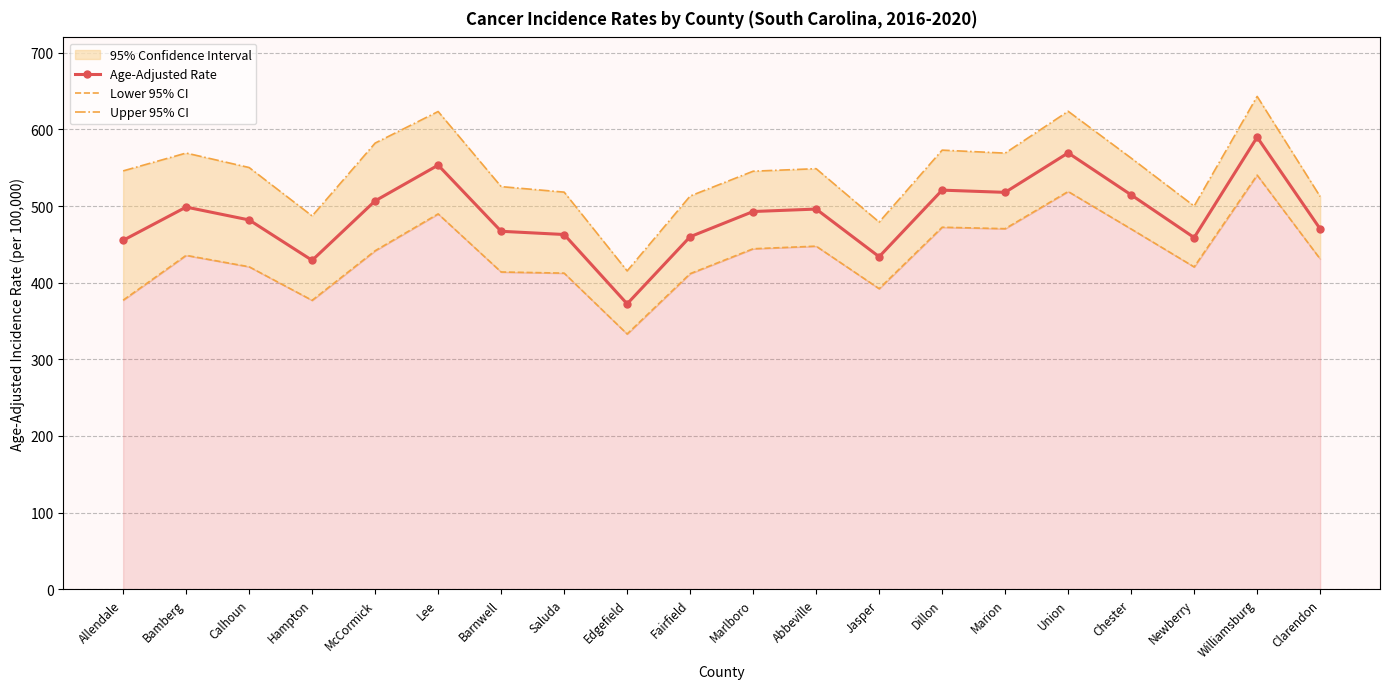

Reading left to right, what are all the values shown in this chart?

Age-Adjusted Rate: 455.2	498.6	481.8	429.1	506.7	553.3	467.0	462.8	372.3	459.9	492.8	496.0	433.8	520.7	517.8	569.3	514.5	458.8	589.8	470.1
Lower 95% CI: 377.1	435.6	420.7	376.9	441.6	489.7	413.9	412.4	333.0	411.7	444.2	447.6	392.1	472.3	470.4	518.9	470.0	420.5	540.3	430.9
Upper 95% CI: 545.8	569.1	550.2	487.0	582.1	623.3	525.3	518.1	415.3	513.0	545.4	548.7	479.0	572.9	569.0	623.6	562.5	499.9	643.0	512.3